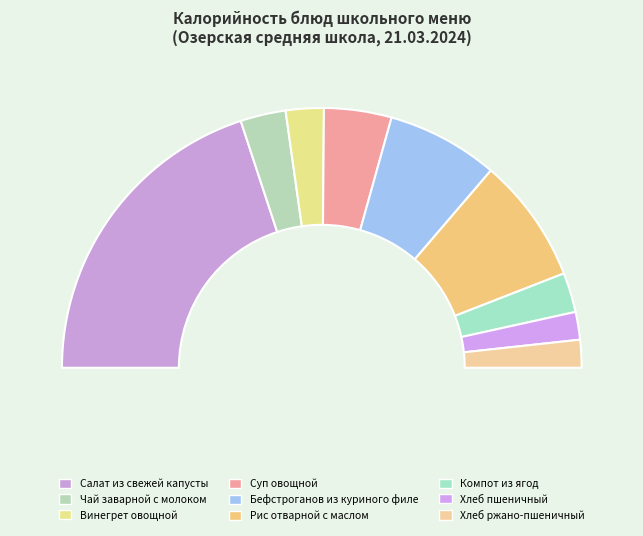

To the nearest percent, what portion does Рис отварной с маслом represent?

16%